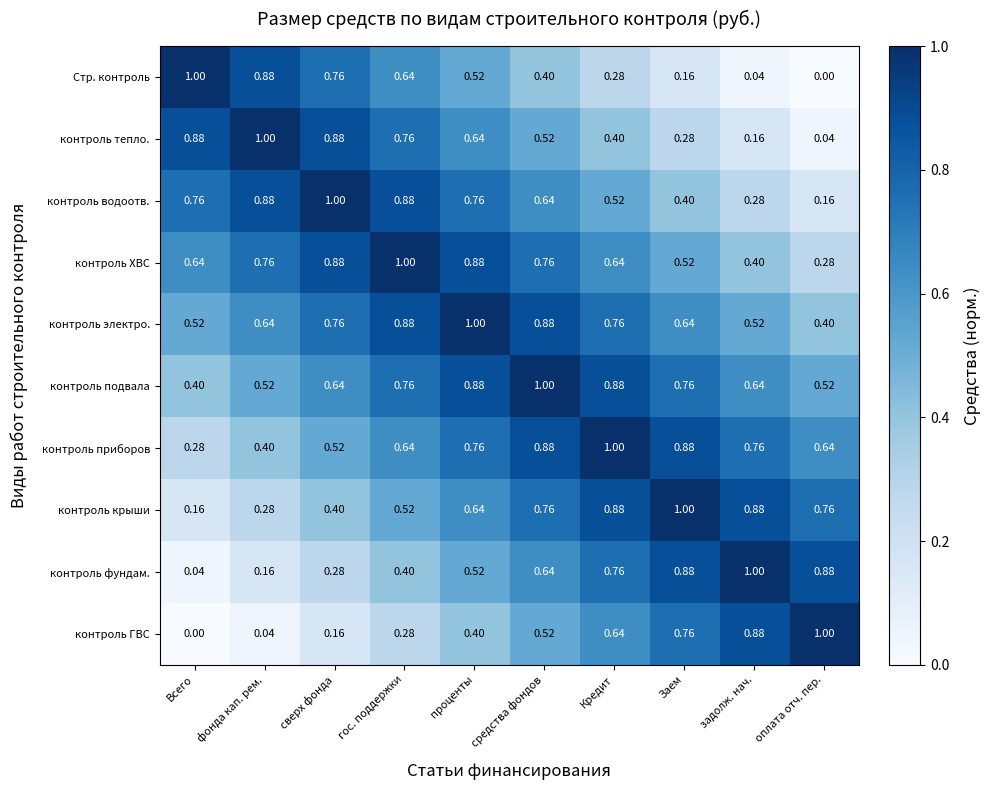

Where is контроль подвала nearest to the value 0?

Всего